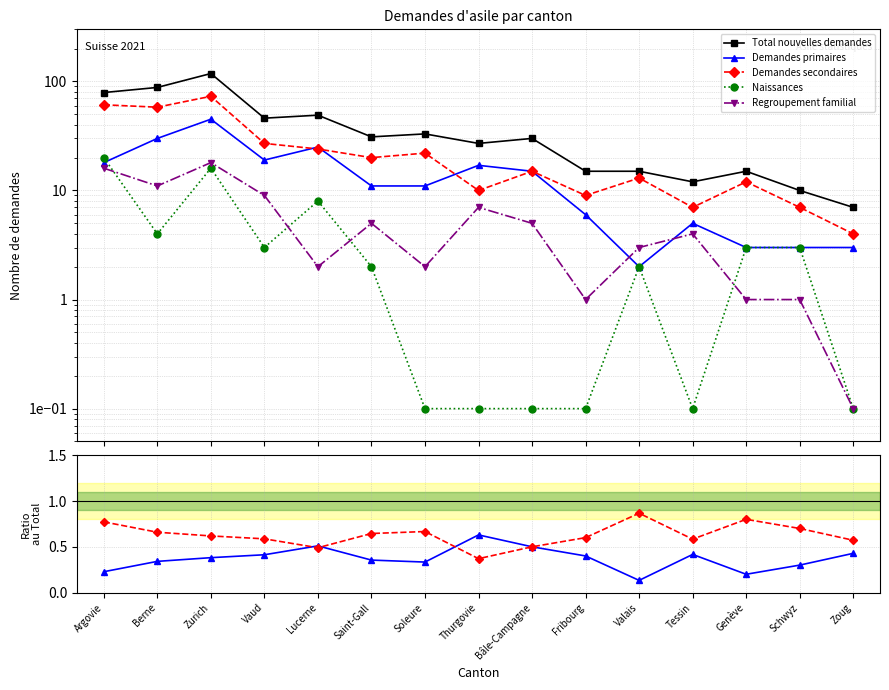

How many lines are shown in the chart?

5